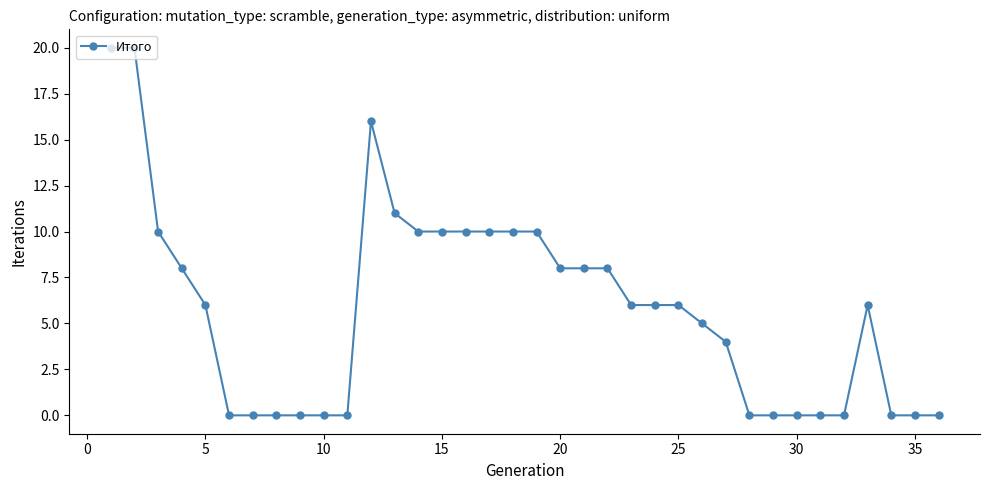

True or false: the data has more than 1 interior local peaks.

True